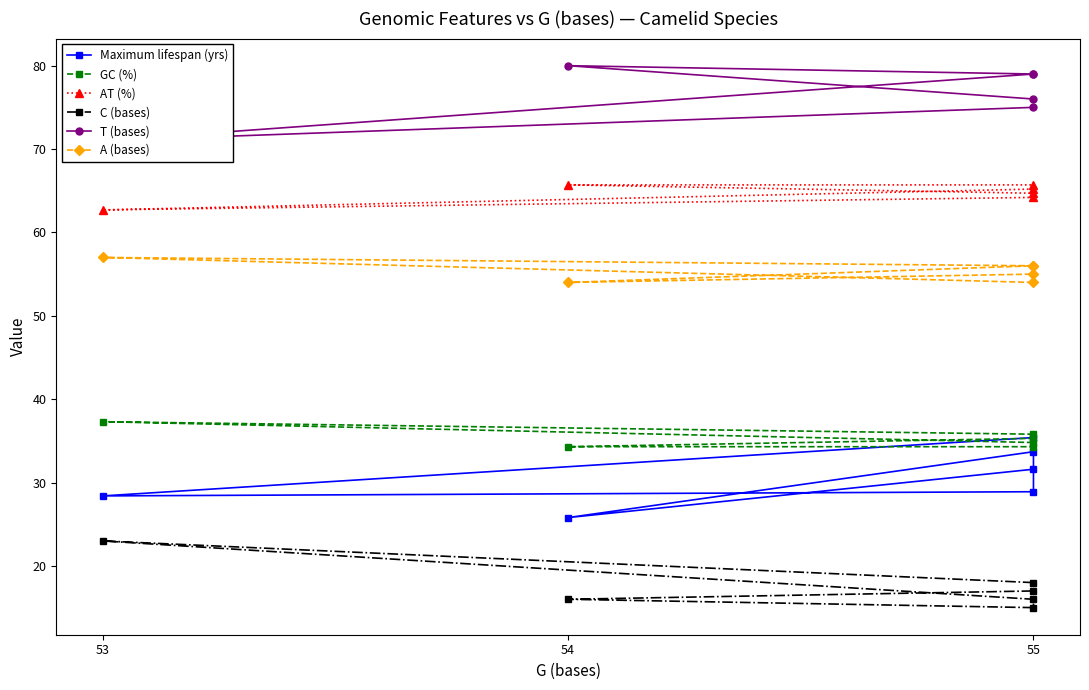

How many lines are shown in the chart?

6